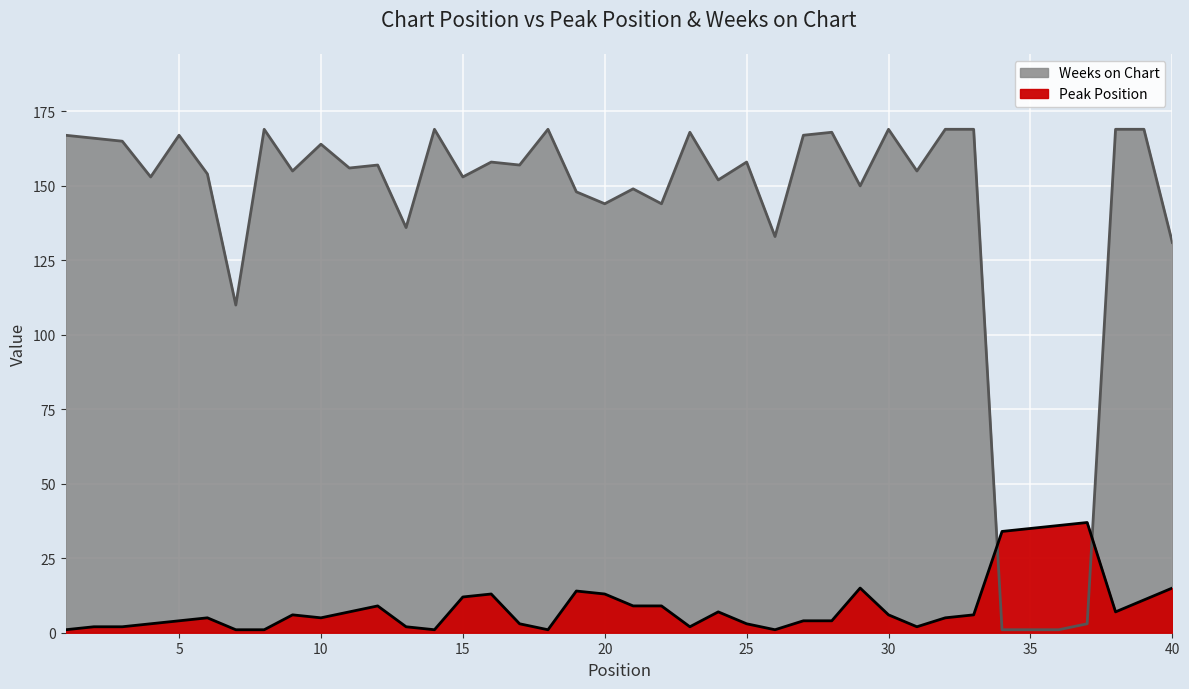

How many interior local peaks does the Peak Position series have?

8